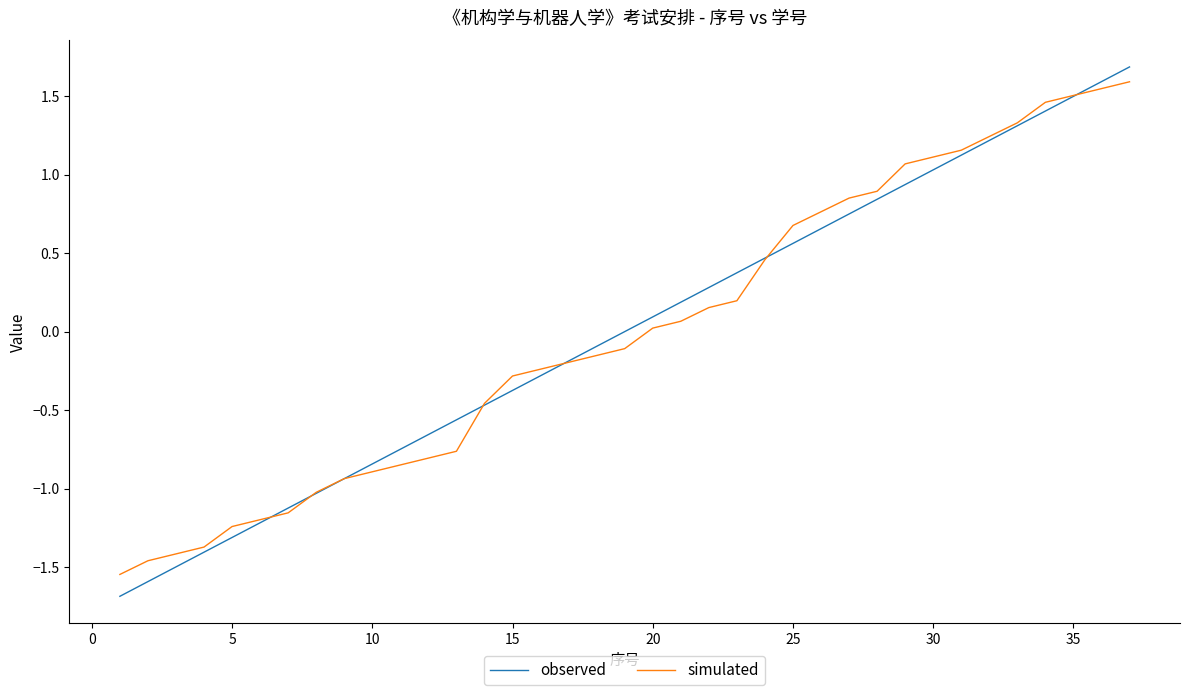

Which series has the largest range (max minus min)?

observed